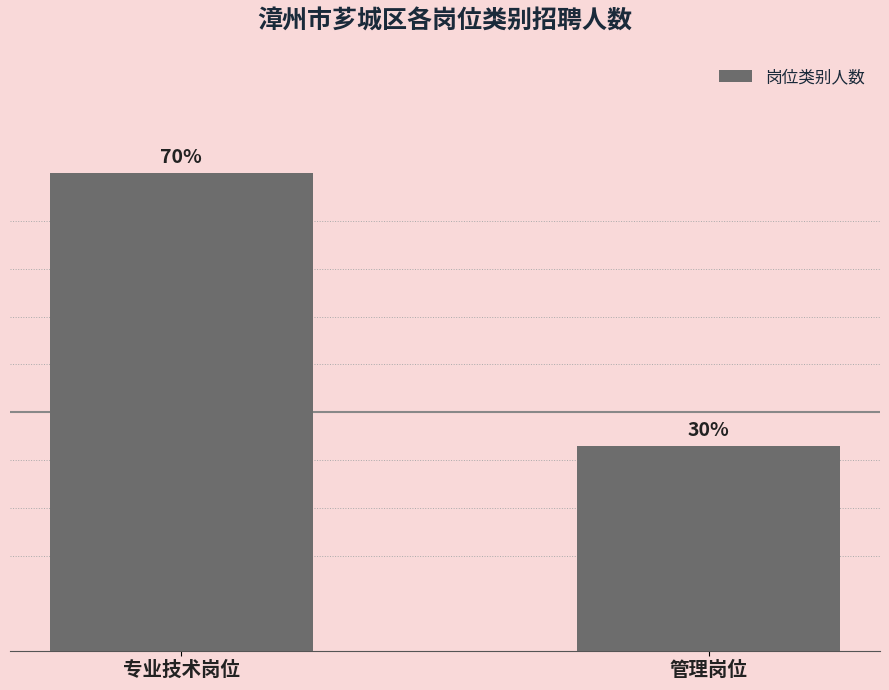

List the labels in order of value, smallest first.

管理岗位, 专业技术岗位